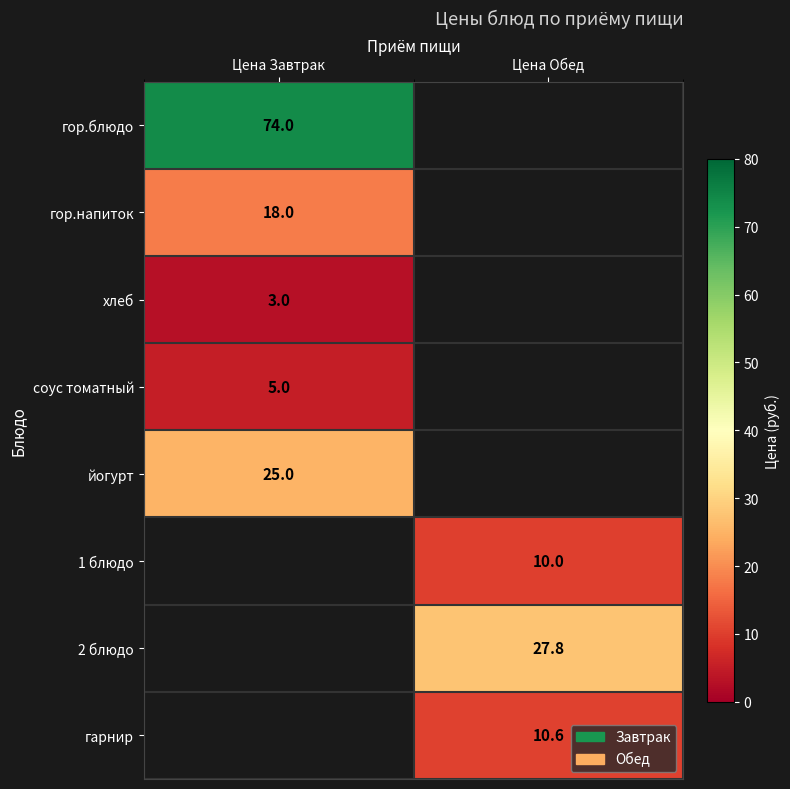

The value of 1 блюдо at Цена Обед is 10.0. True or false?

True